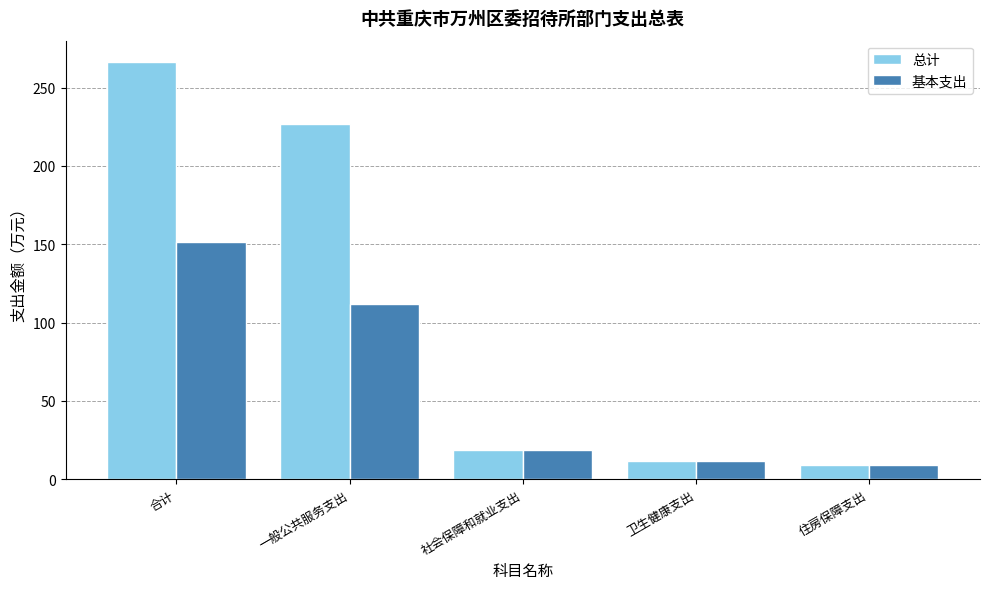

What is the difference between the 基本支出 values at 卫生健康支出 and 住房保障支出?

2.5